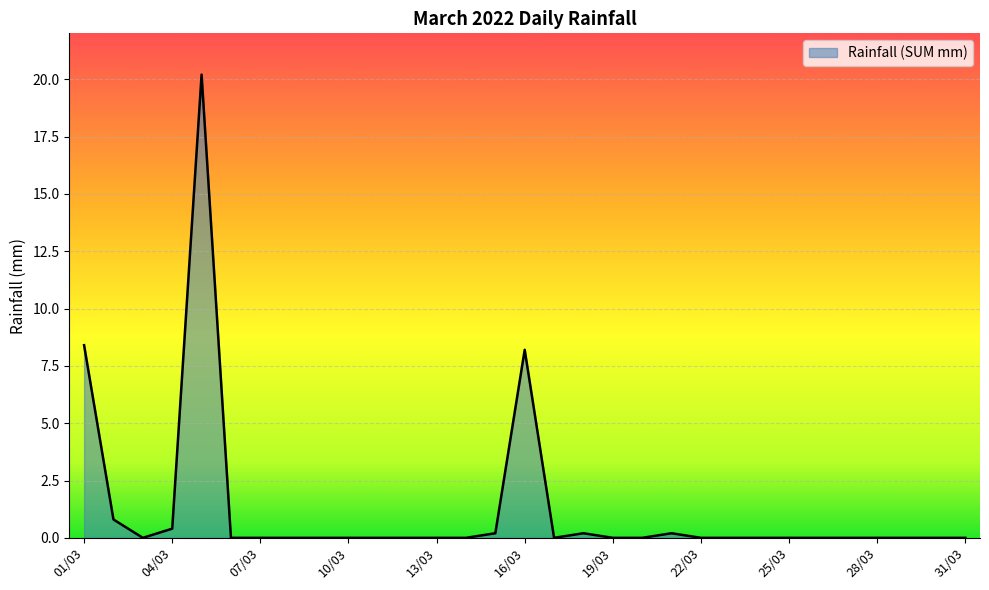

What is the difference between the maximum and minimum values?

20.2